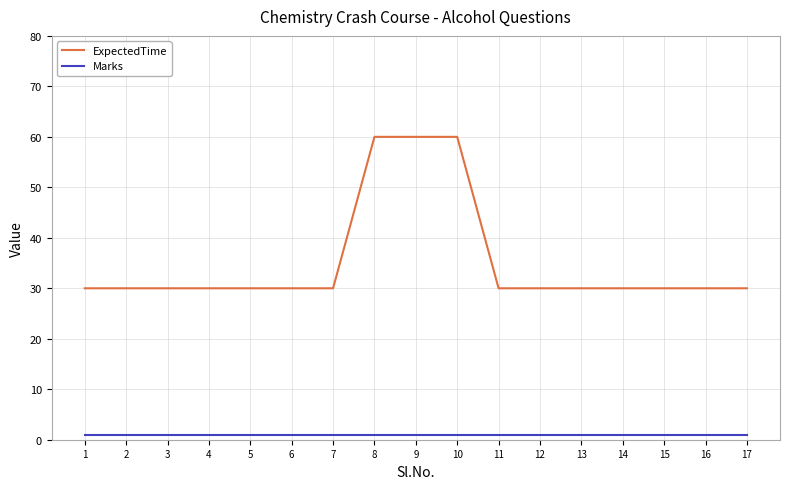

What is the spread (max minus min) of values at 13?

29